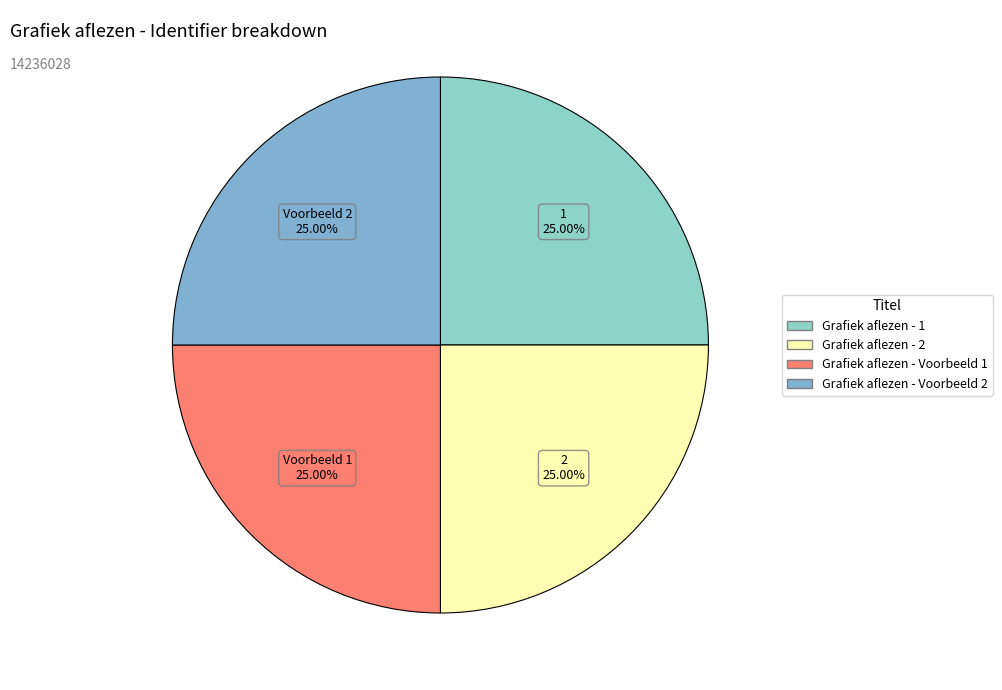

What is the ratio of the value at Grafiek aflezen - Voorbeeld 2 to the value at Grafiek aflezen - 1?

1.0